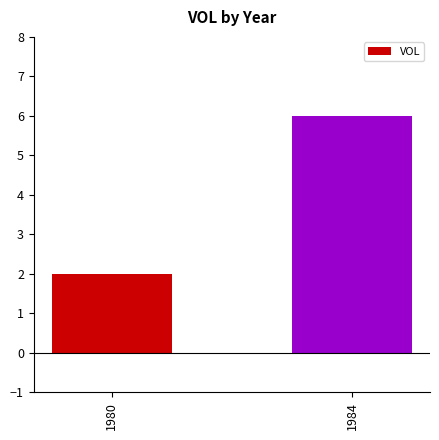

Reading left to right, transcribe all the data shown in this chart.

2	6